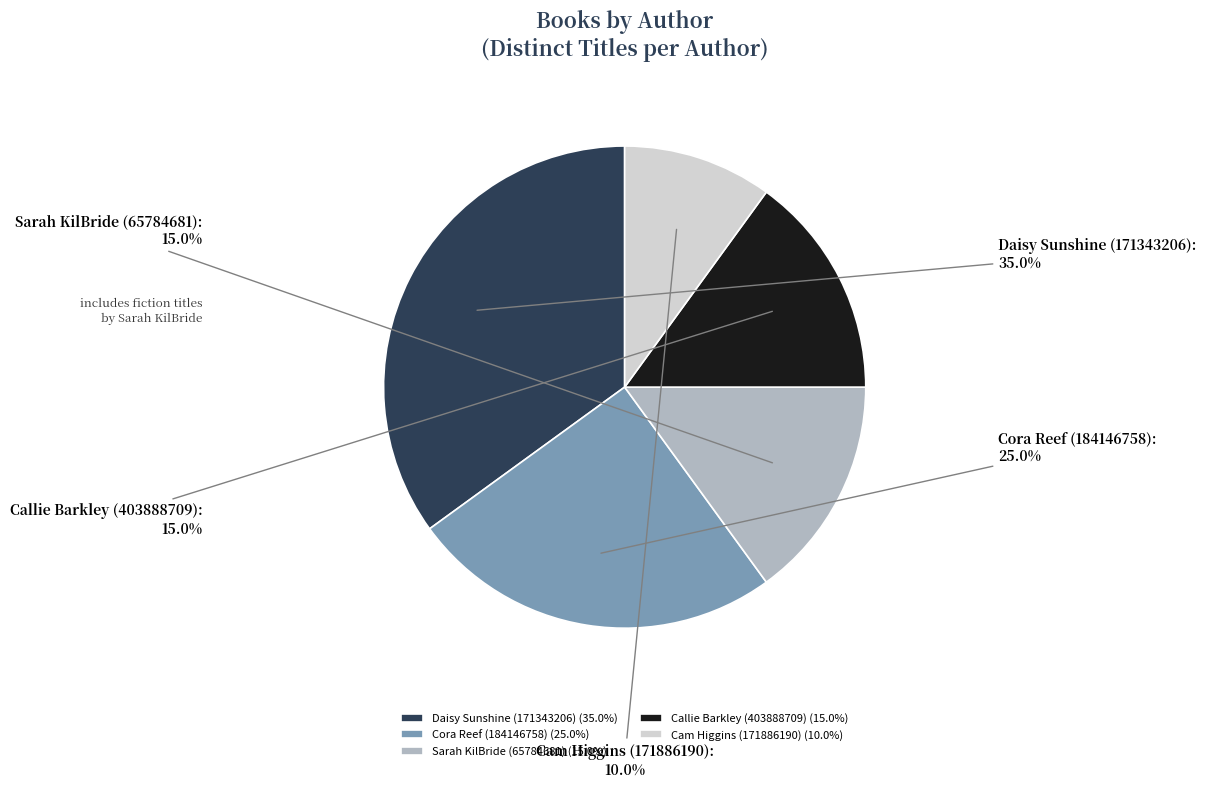

What is the total percentage of Sarah KilBride (65784681) and Callie Barkley (403888709)?

30.0%